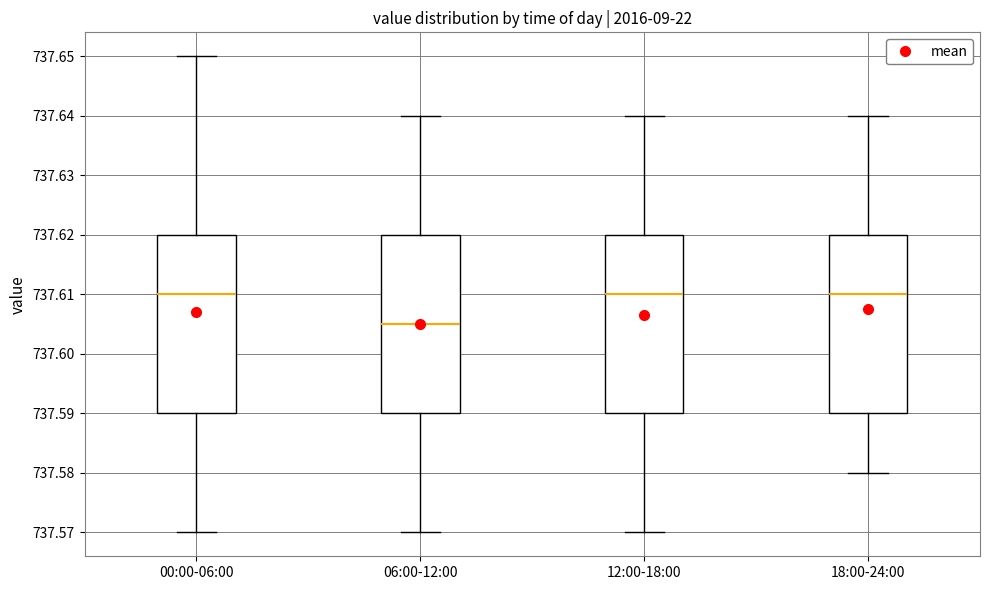

Reading left to right, read every box against the y-axis: the position of its median line, the range the box covers, and the ends of its whiskers. The values are not printed on the chart, so give them approximately, as read against the axis.

00:00-06:00: median 737.610, box 737.590 to 737.620, whiskers 737.570 to 737.650
06:00-12:00: median 737.605, box 737.590 to 737.620, whiskers 737.570 to 737.640
12:00-18:00: median 737.610, box 737.590 to 737.620, whiskers 737.570 to 737.640
18:00-24:00: median 737.610, box 737.590 to 737.620, whiskers 737.580 to 737.640